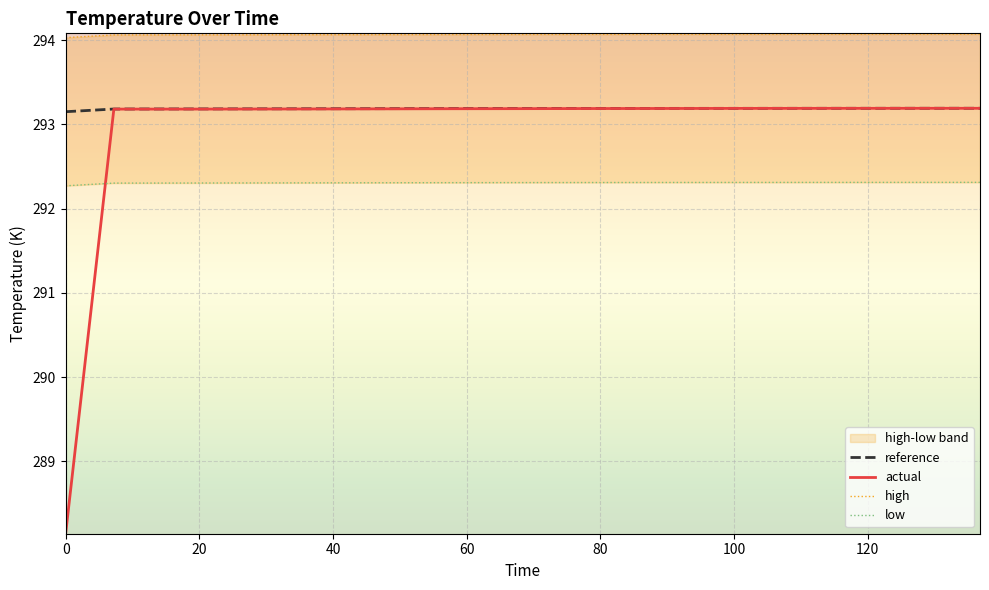

What is the highest value of the low series?

292.3